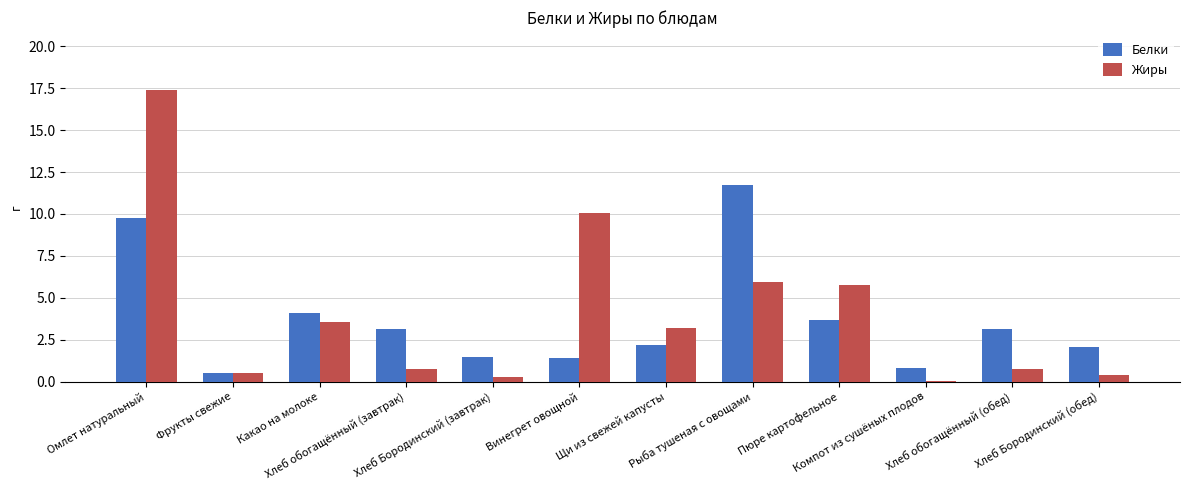

What is the greatest value displayed?

17.4